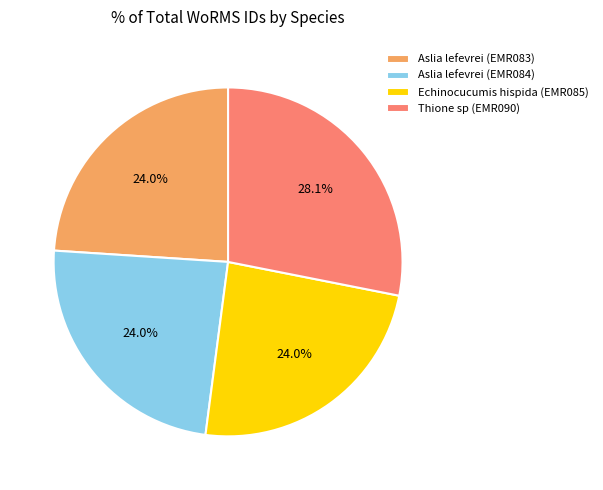

What percentage is the Echinocucumis hispida (EMR085) slice, to the nearest percent?

24%